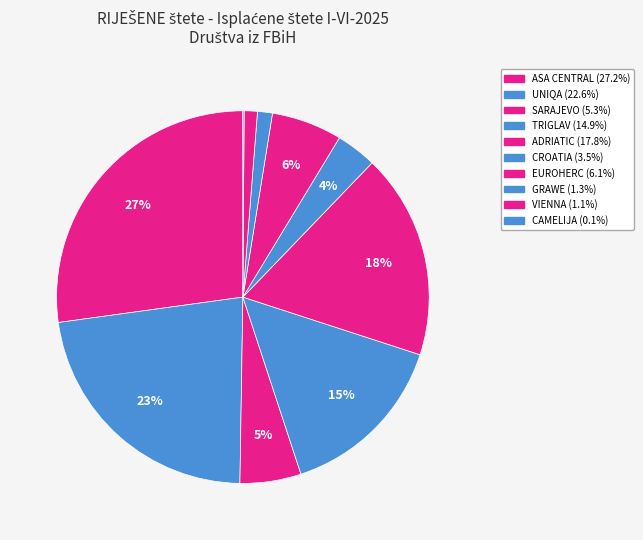

Count the number of slices in the pie.

10